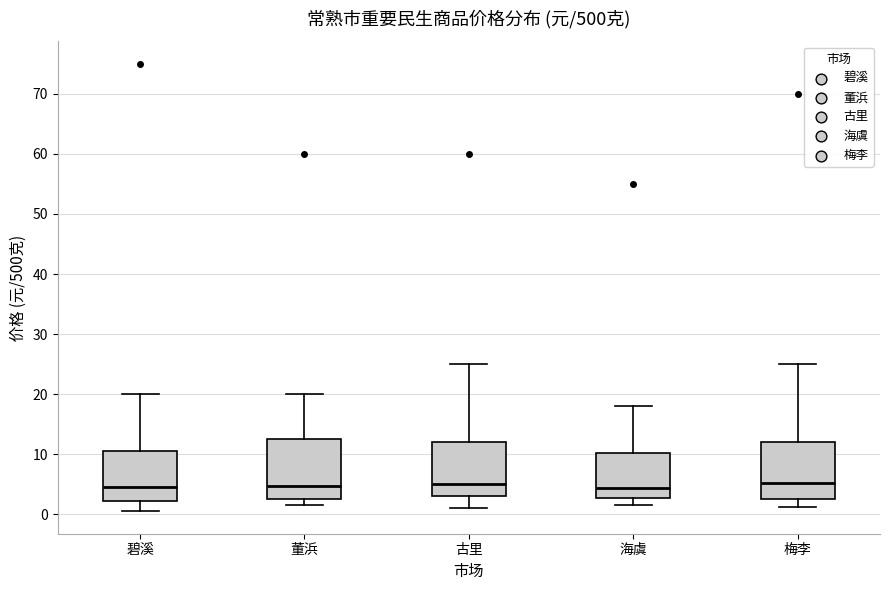

Reading left to right, read every box against the y-axis: the position of its median line, the range the box covers, and the ends of its whiskers. The values are not printed on the chart, so give them approximately, as read against the axis.

碧溪: median 5, box 2 to 11, whiskers 1 to 20
董浜: median 5, box 3 to 13, whiskers 2 to 20
古里: median 5, box 3 to 12, whiskers 1 to 25
海虞: median 4, box 3 to 10, whiskers 2 to 18
梅李: median 5, box 3 to 12, whiskers 1 to 25